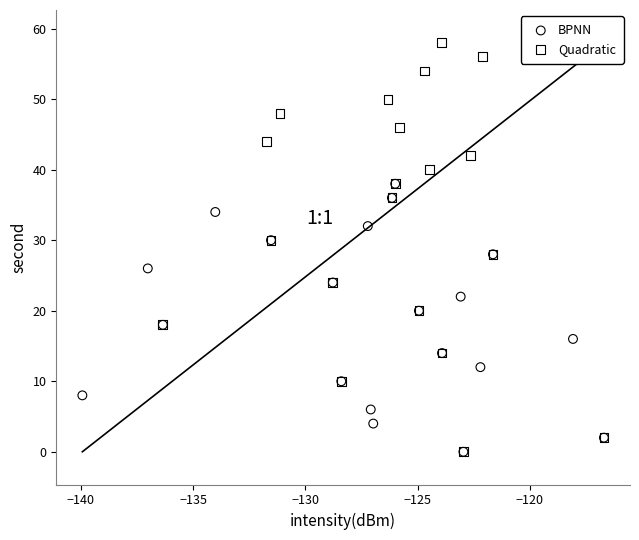

What are all the series names shown in the legend?

BPNN, Quadratic